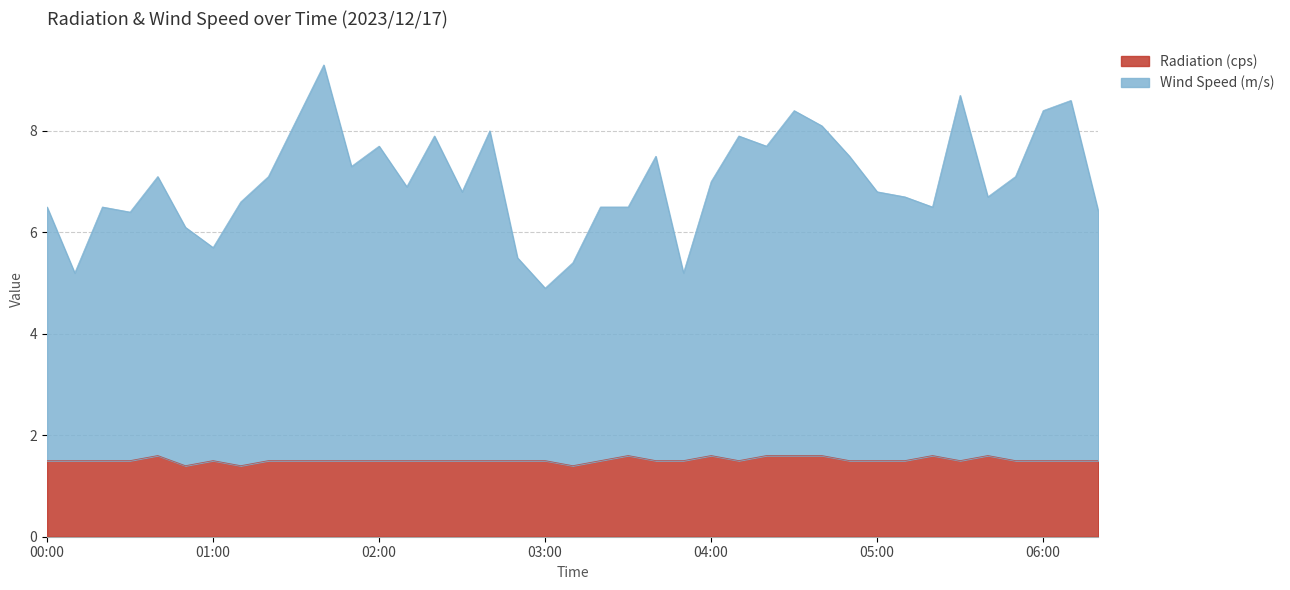

What position from the right is 06:00?

3